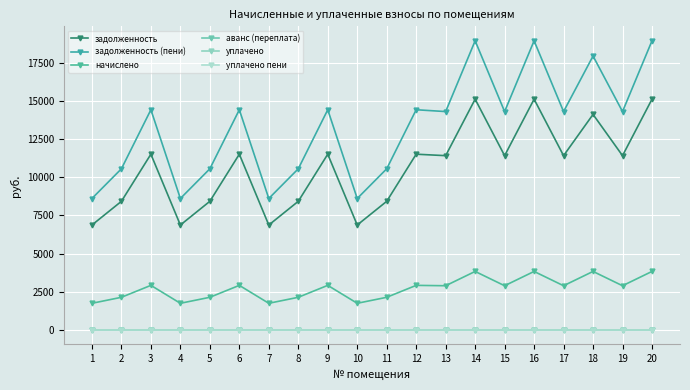

Is this an area chart (filled region under the line)?

No